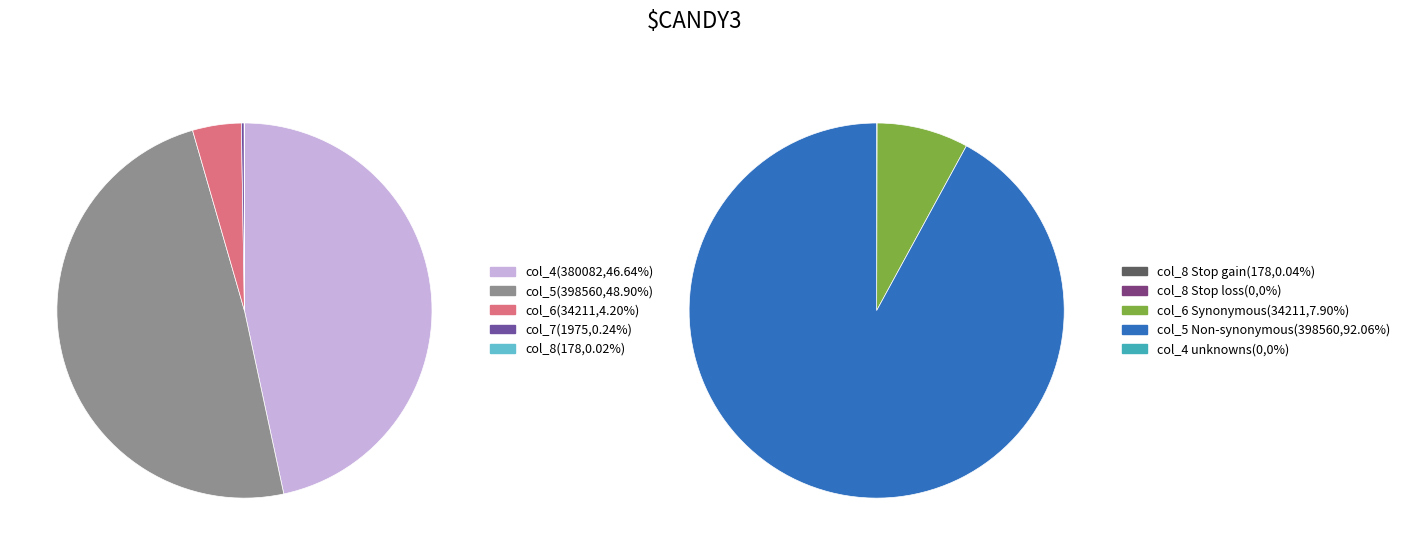

Does any single category account for the majority?

No